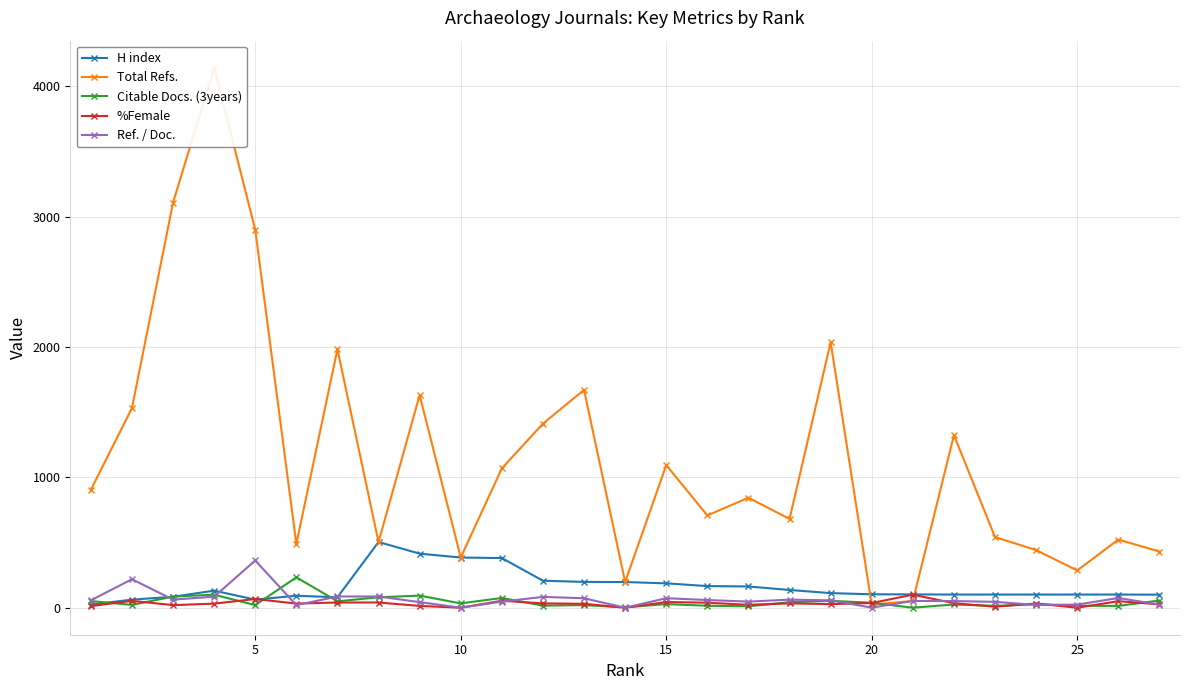

Rank the series by their maximum value, from lowest to highest.

%Female, Citable Docs. (3years), Ref. / Doc., H index, Total Refs.